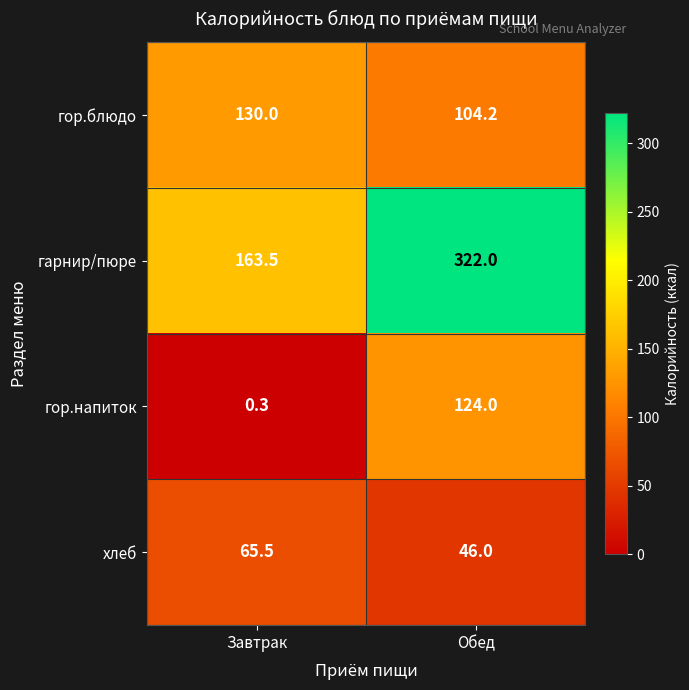

What is the difference between the highest and lowest values at Обед?

276.0